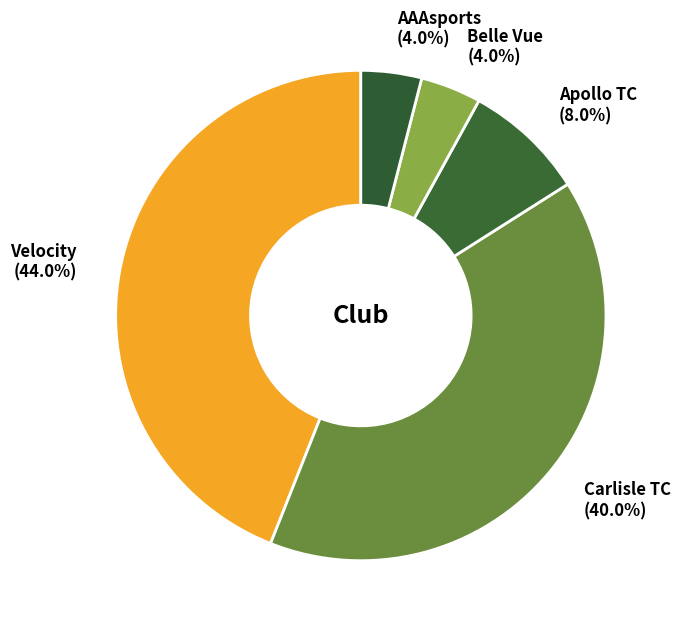

Which category has the biggest portion of the pie?

Velocity